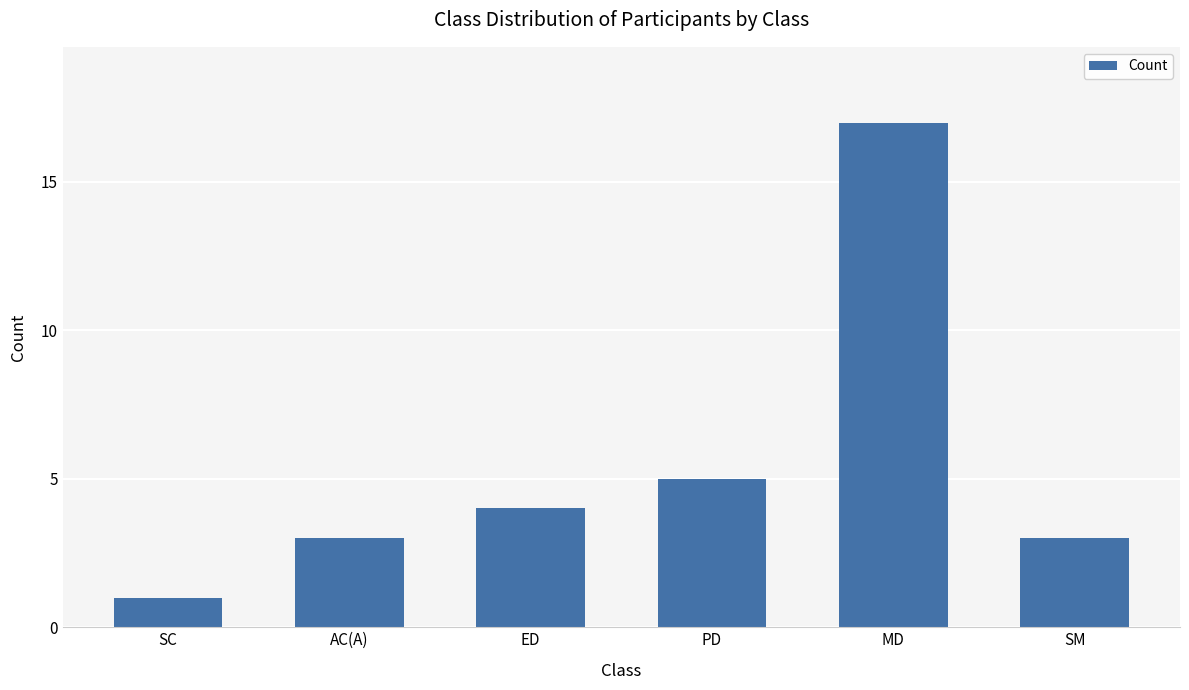

What position from the left is SC?

1